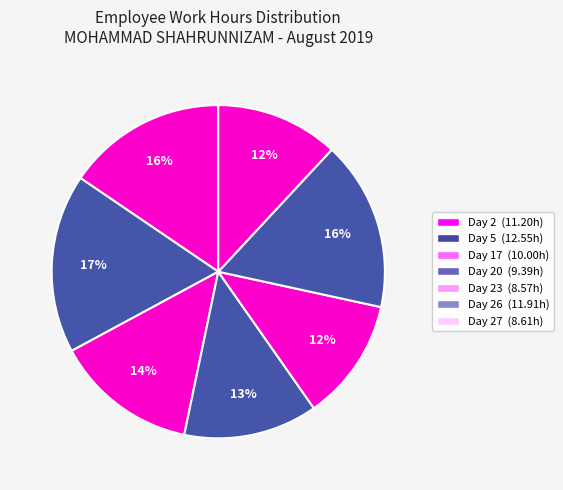

How many segments does this pie chart have?

7